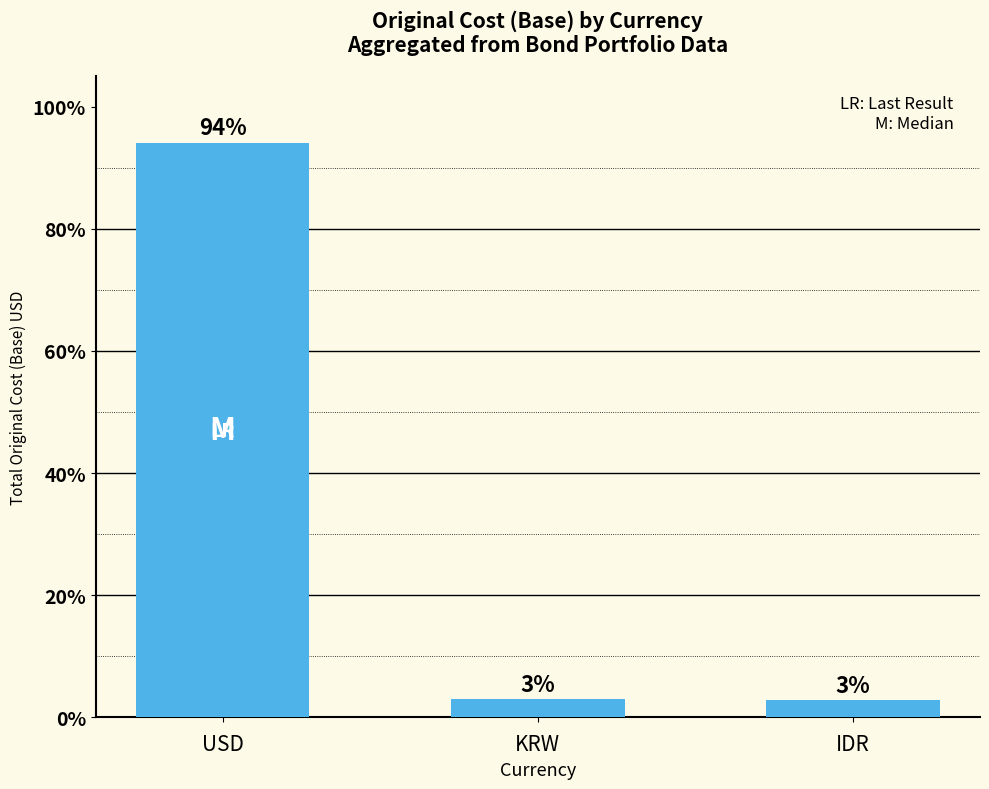

What is the change in value from USD to KRW?

-91.1